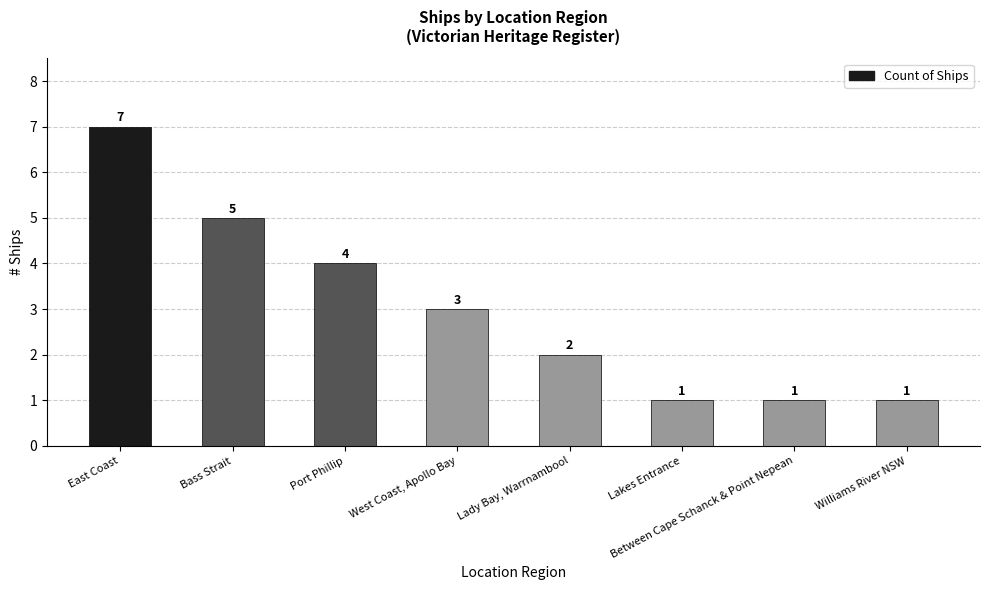

What is the value of the 5th bar from the left?

2